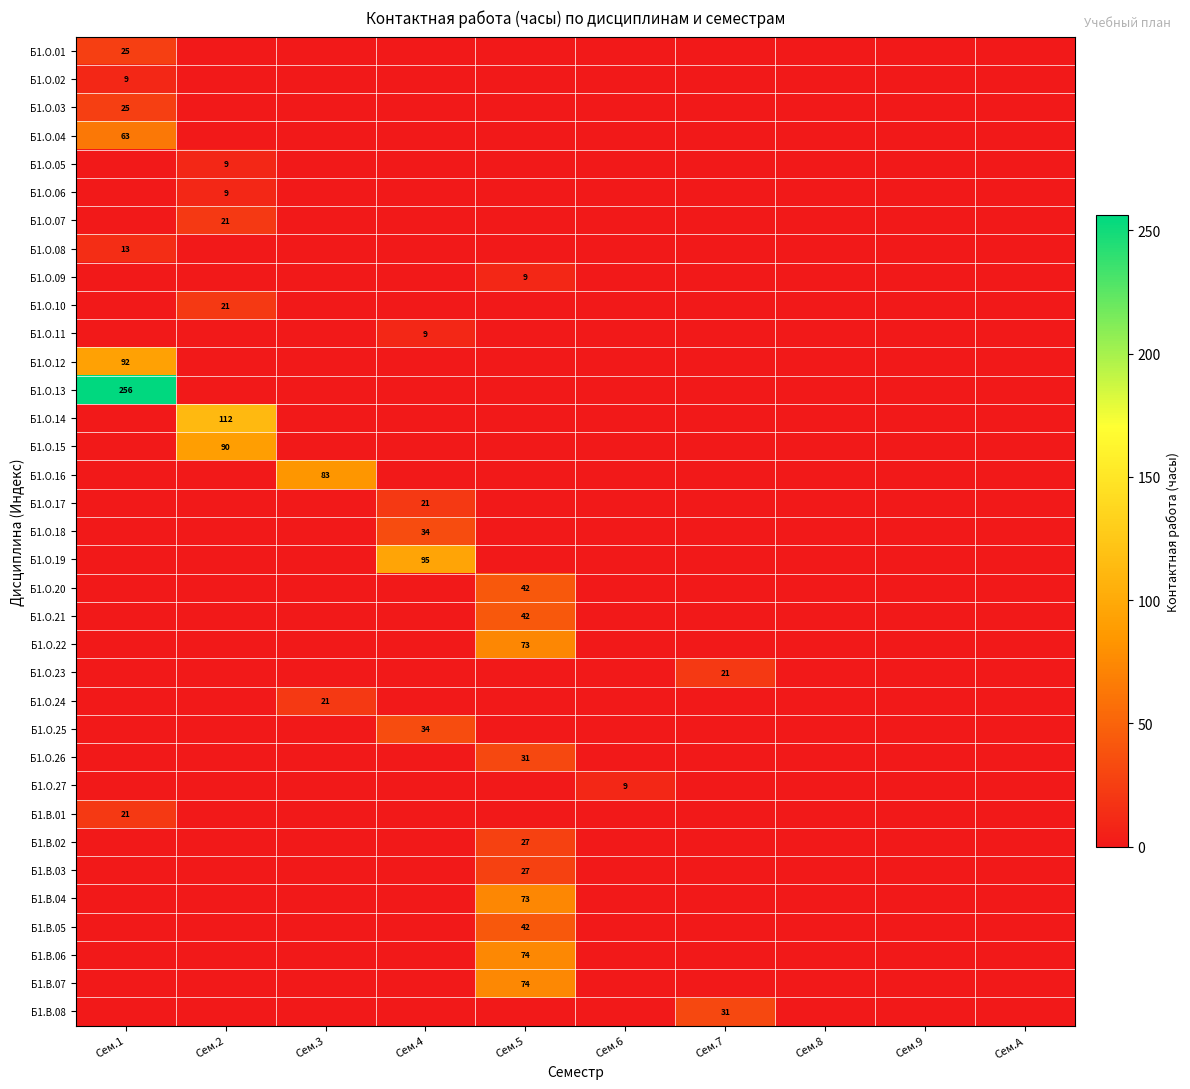

How many data points in Б1.О.16 are above 0?

1